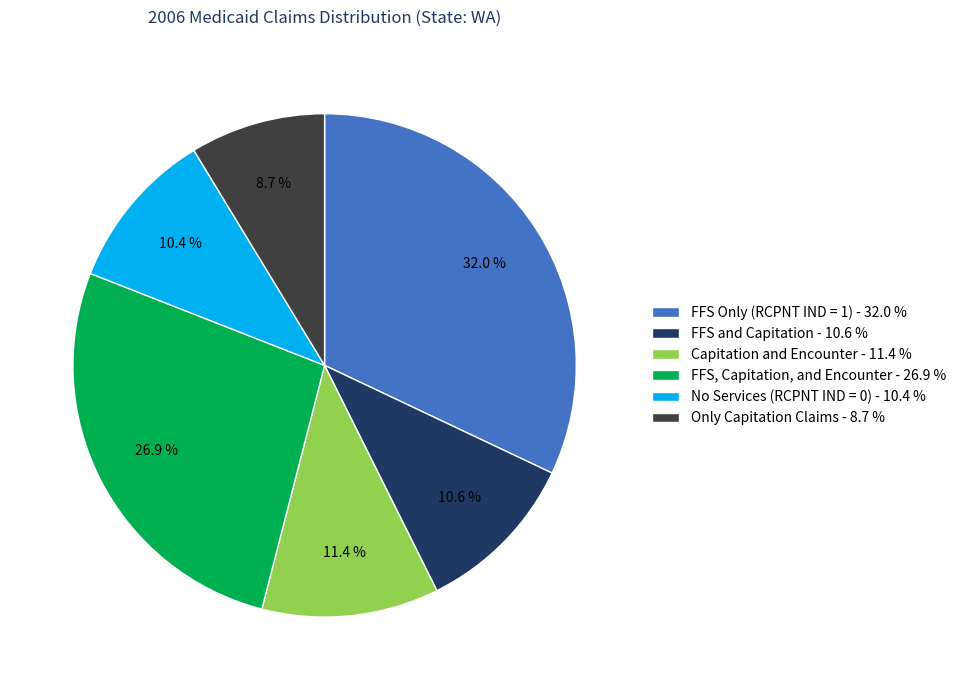

Is No Services (RCPNT IND = 0) the majority of the pie?

No